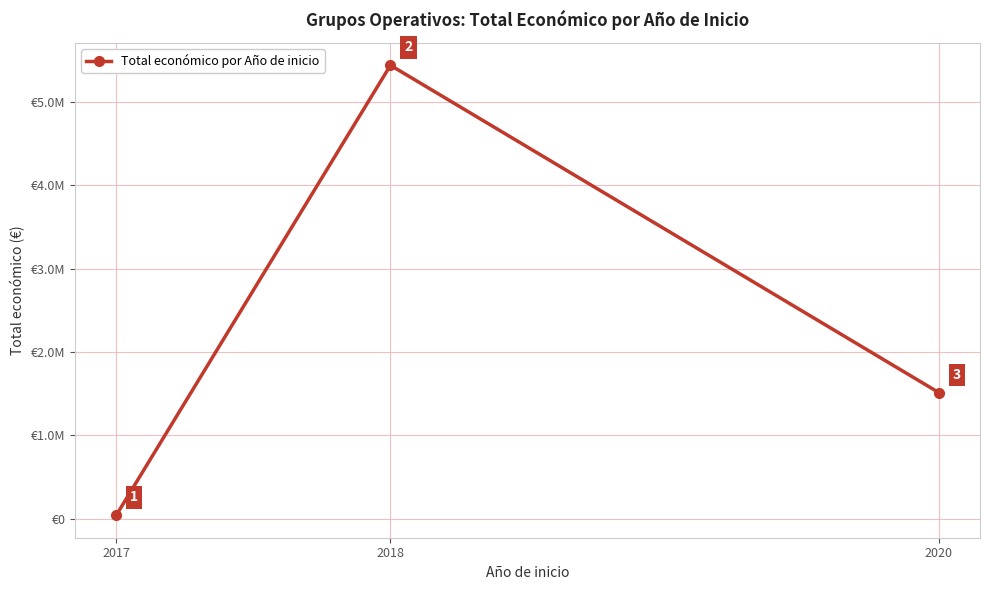

How many data points are above 1513726?

1